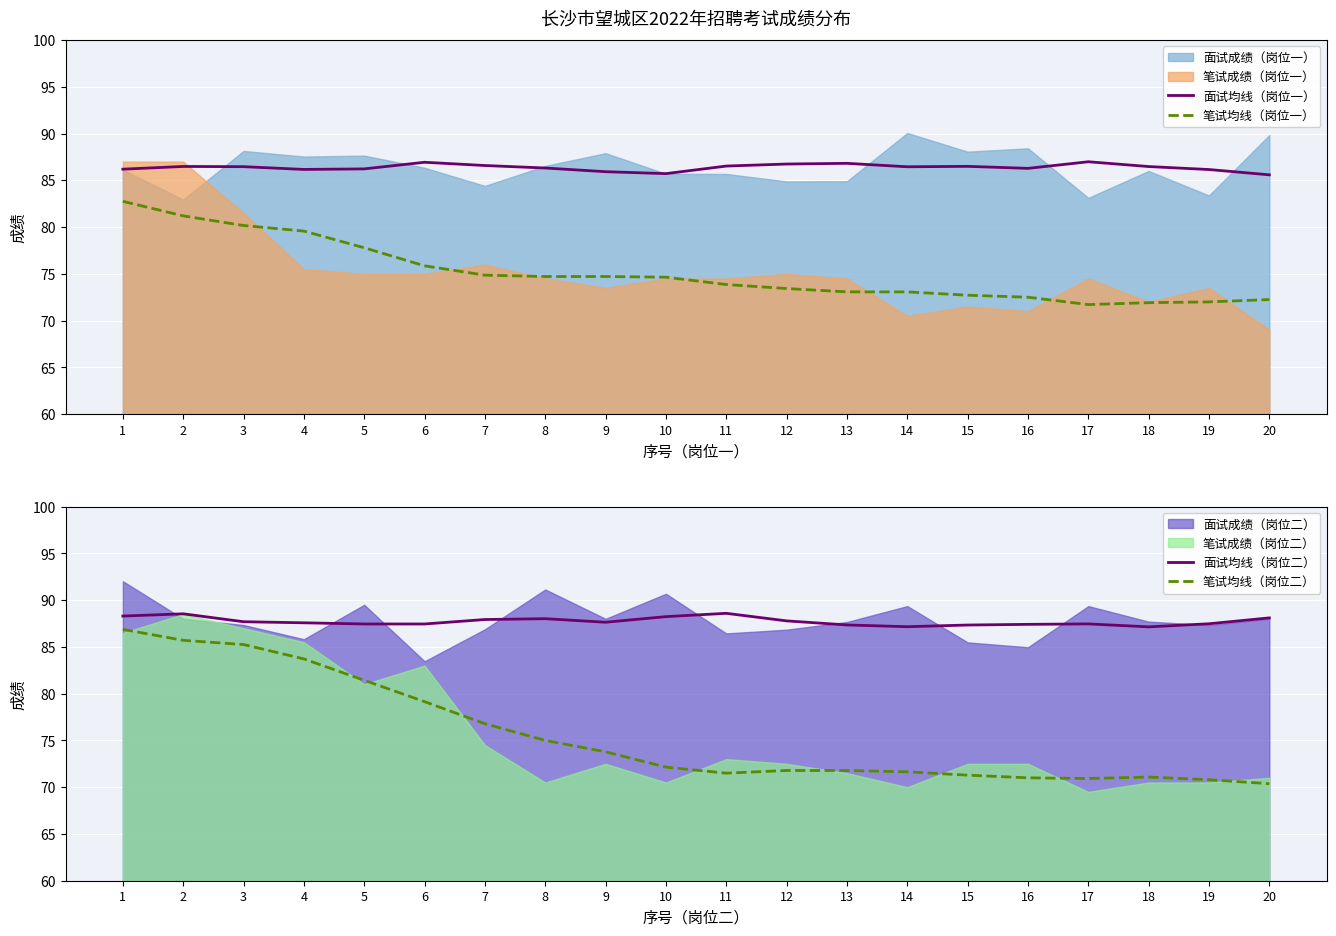

What is the value of the 面试均线（岗位一） point at the 6th from the left?

86.9